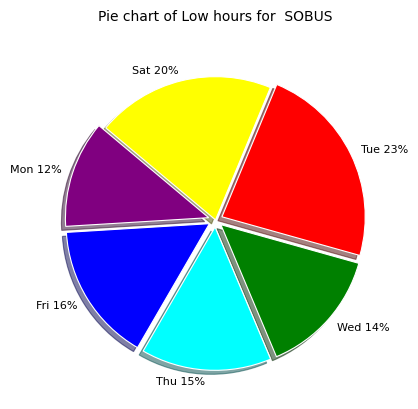

Approximately how many times larger is the value at Mon compared to Sat?

0.6